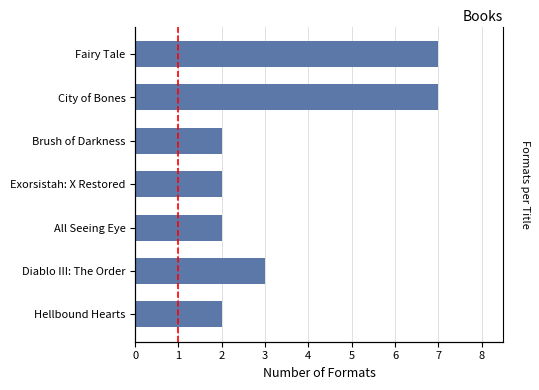

Reading left to right, extract all data points from this chart.

7	7	2	2	2	3	2